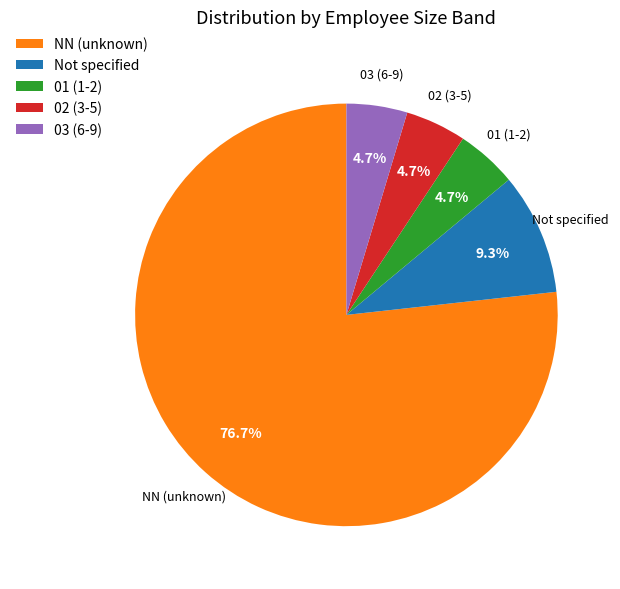

Does any single category account for the majority?

Yes